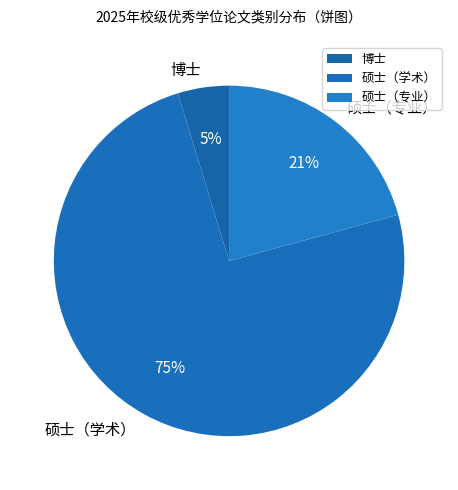

Which slice is the smallest?

博士